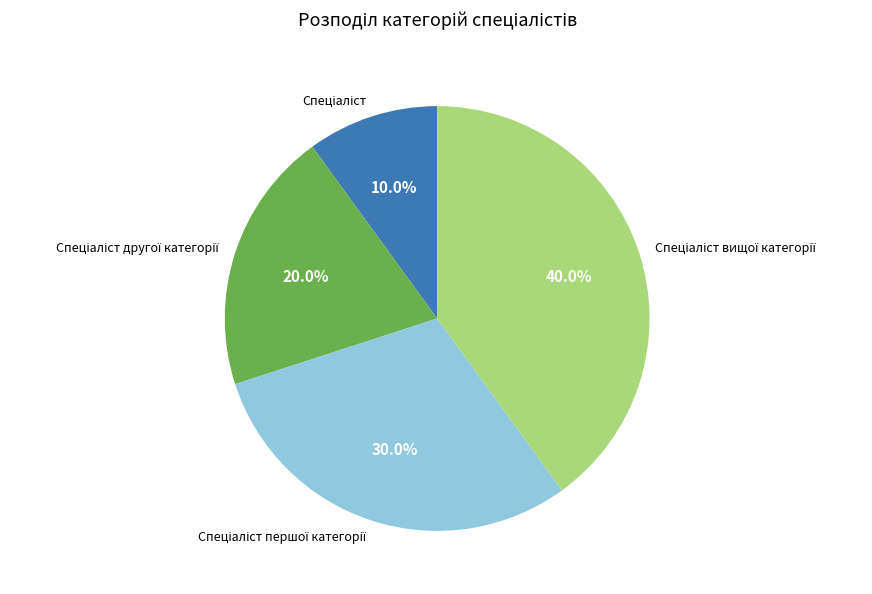

Does any single category account for the majority?

No